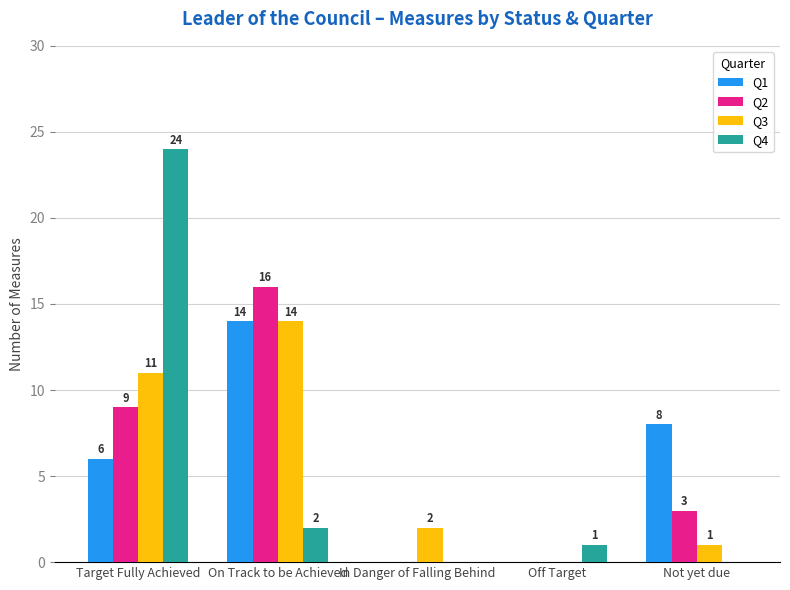

What is the greatest value displayed?

24